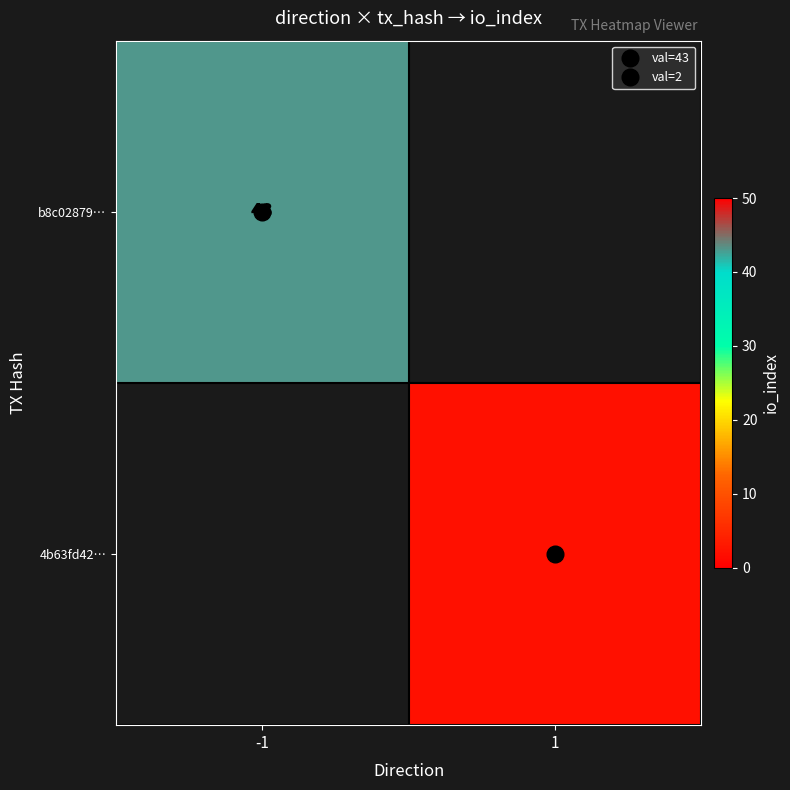

Rank the series at 1 from lowest to highest value.

b8c02879…, 4b63fd42…